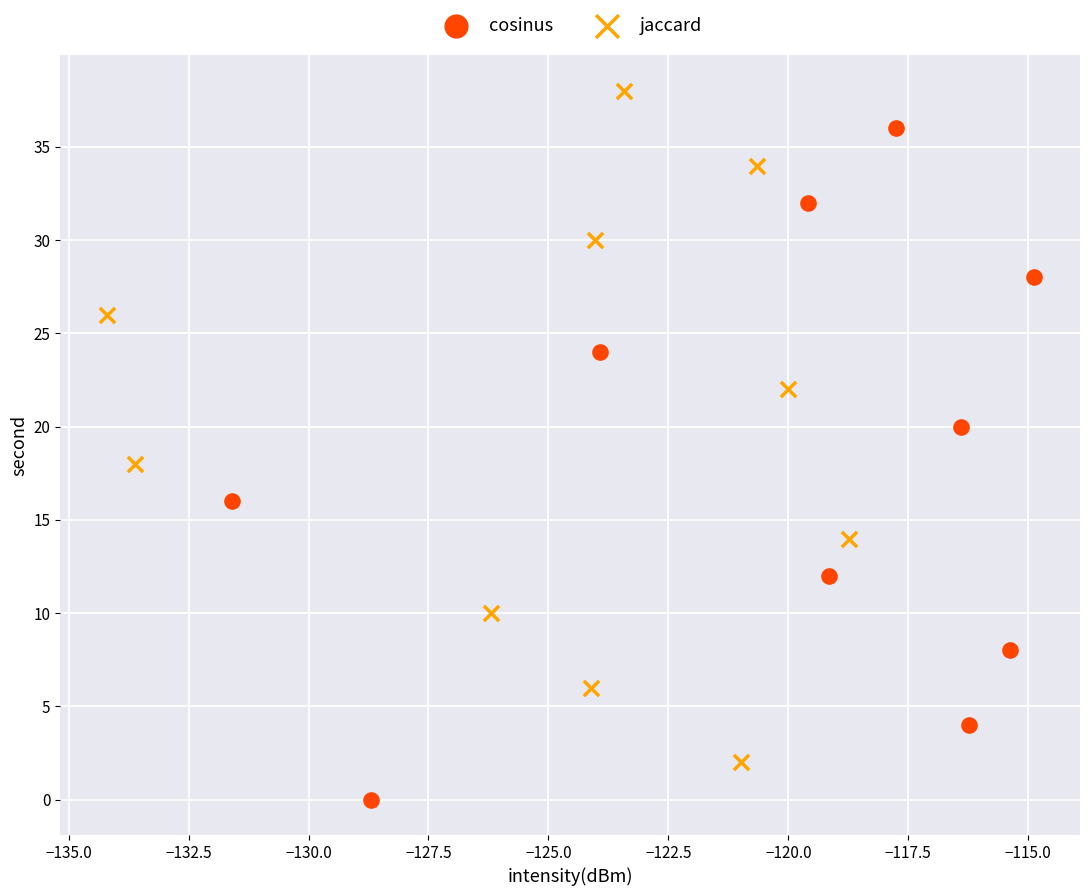

Which series reaches the minimum Y coordinate?

cosinus